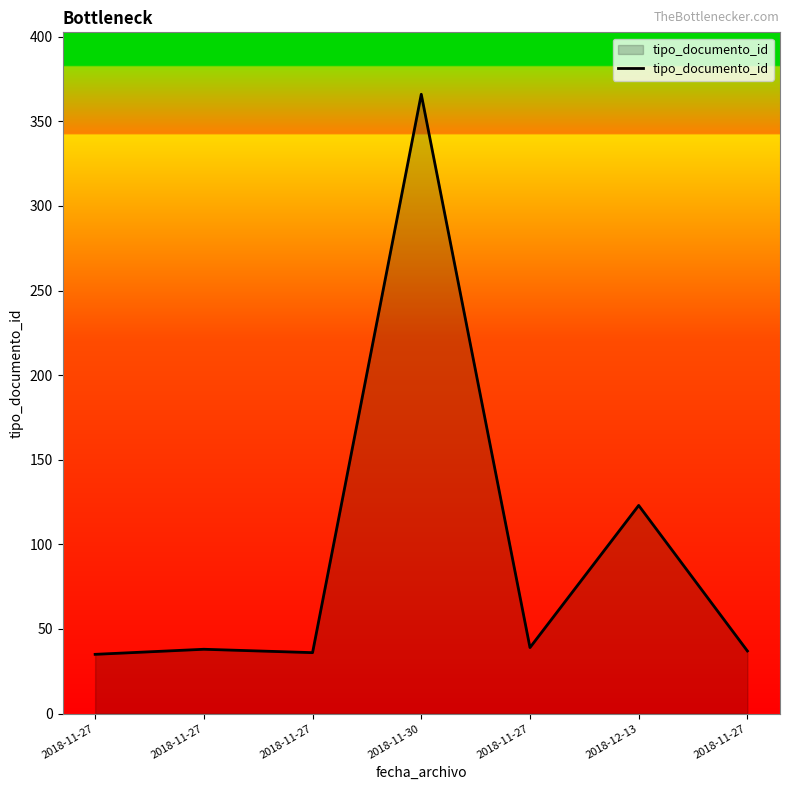

Does the chart display data point markers on the line(s)?

No